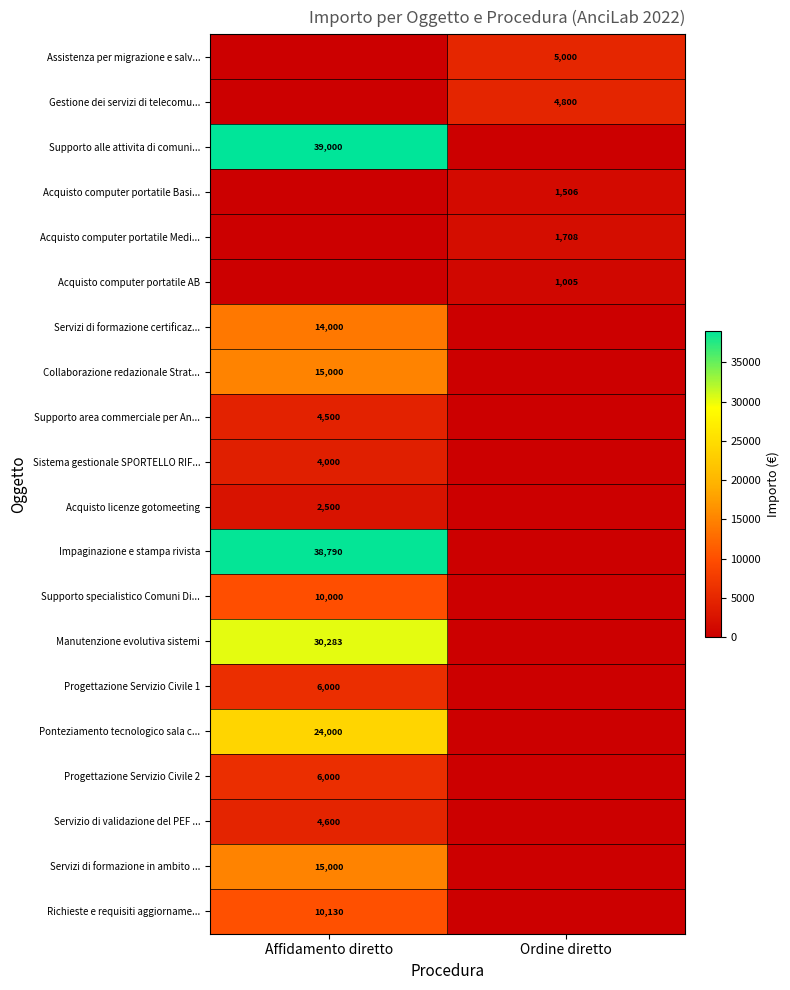

Is it true that Richieste e requisiti aggiorname... equals 10130 at Affidamento diretto?

True